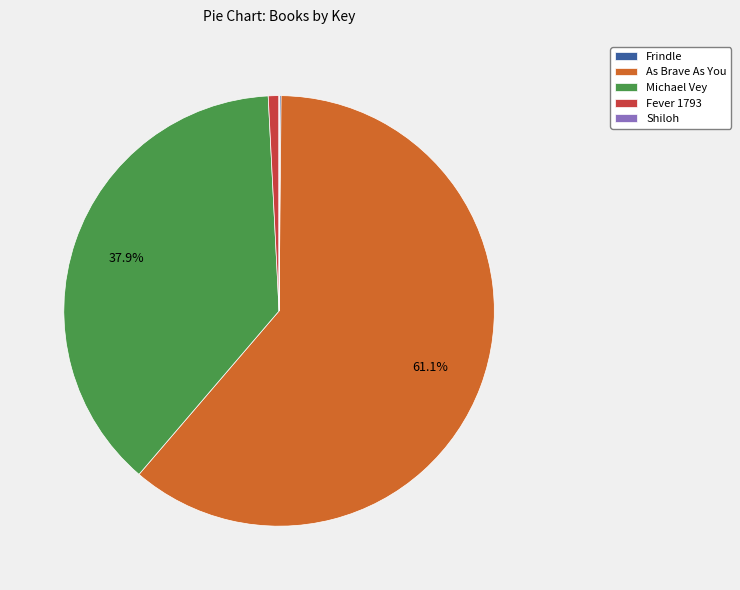

Which slice is the largest?

As Brave As You